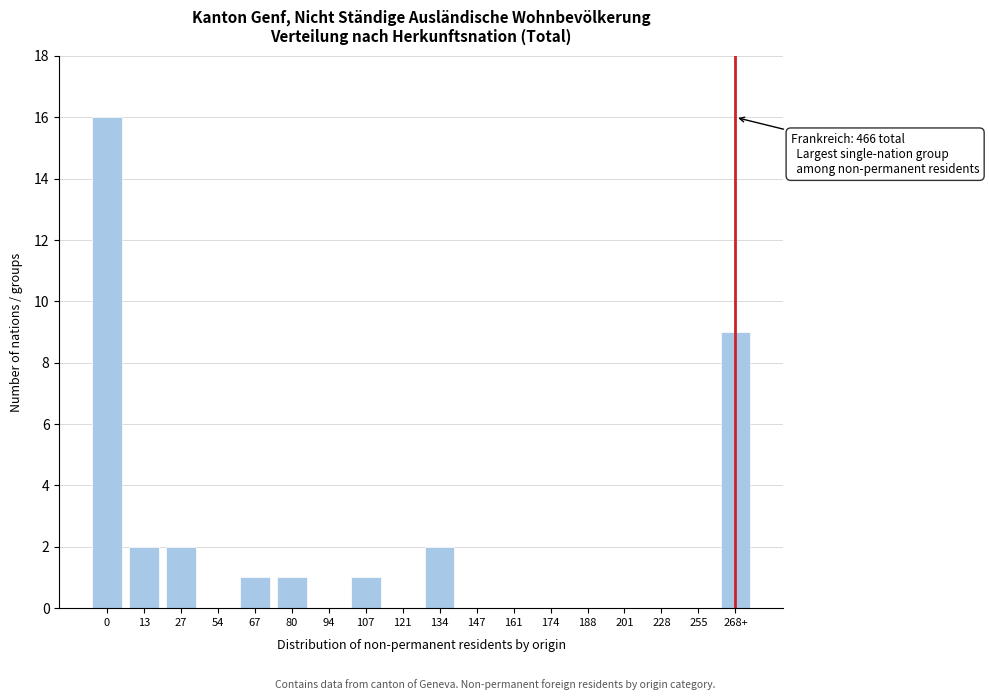

Reading left to right, what are all the values shown in this chart?

0=16	13=2	27=2	54=0	67=1	80=1	94=0	107=1	121=0	134=2	147=0	161=0	174=0	188=0	201=0	228=0	255=0	268+=9